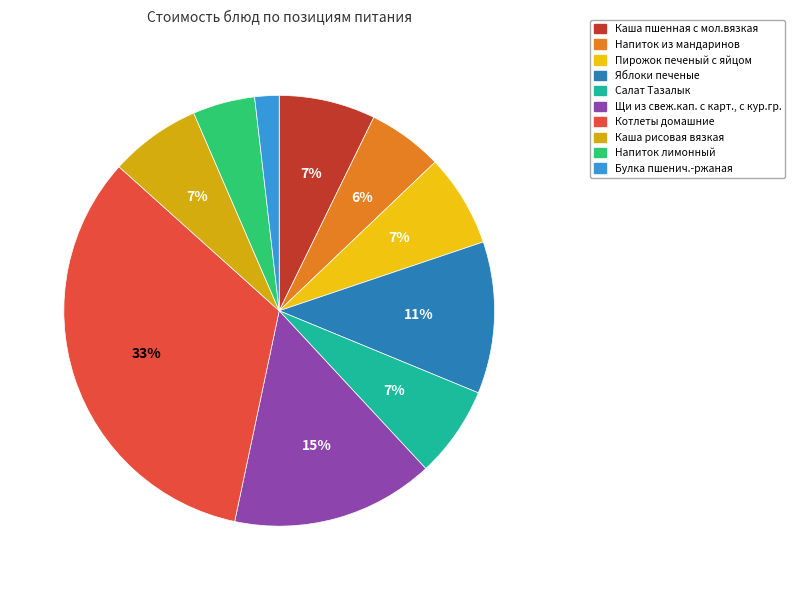

How many segments does this pie chart have?

10